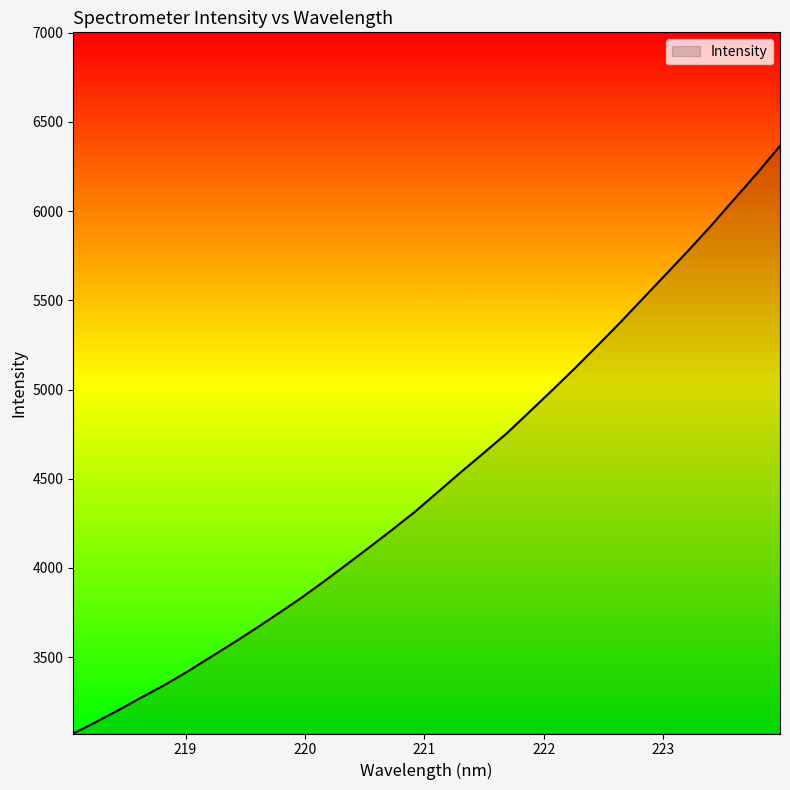

What is the greatest value displayed?

6365.8